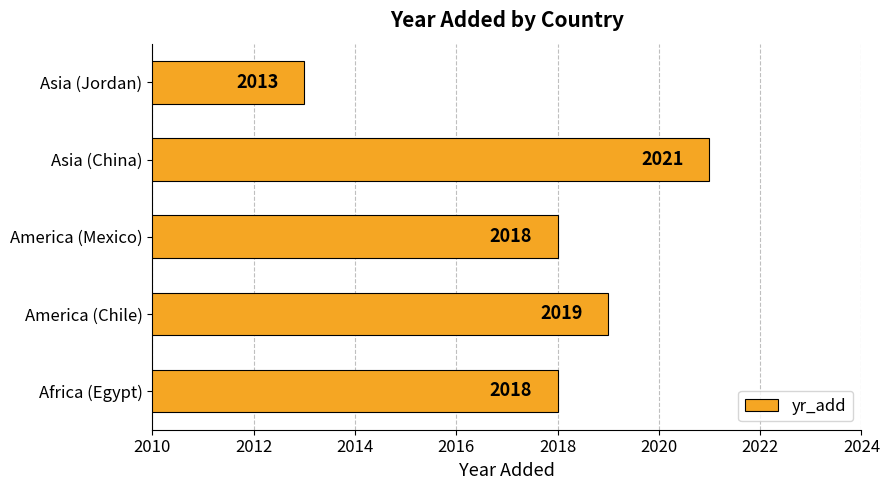

Count the values in the range 2018 to 2019.

3